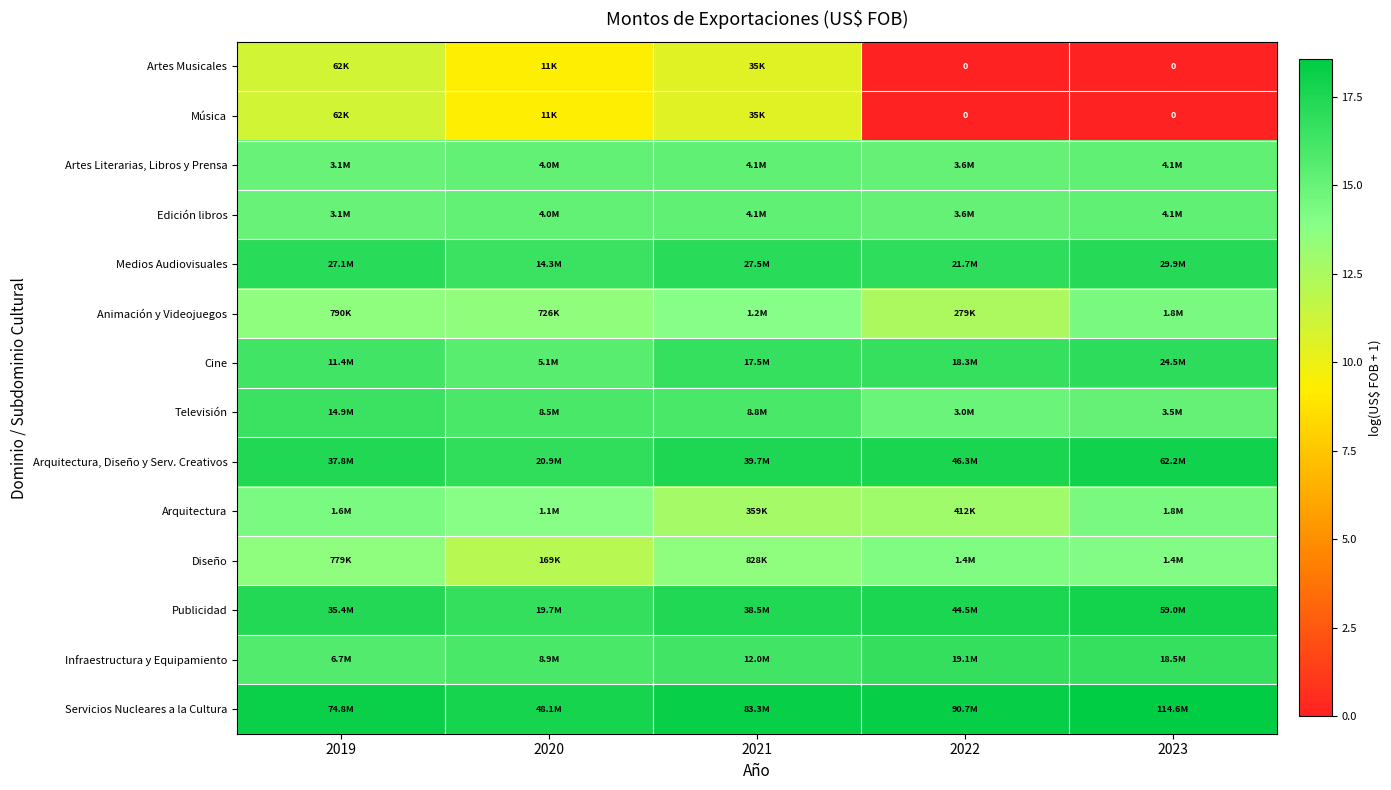

At how many categories does at least one series exceed 5?

5